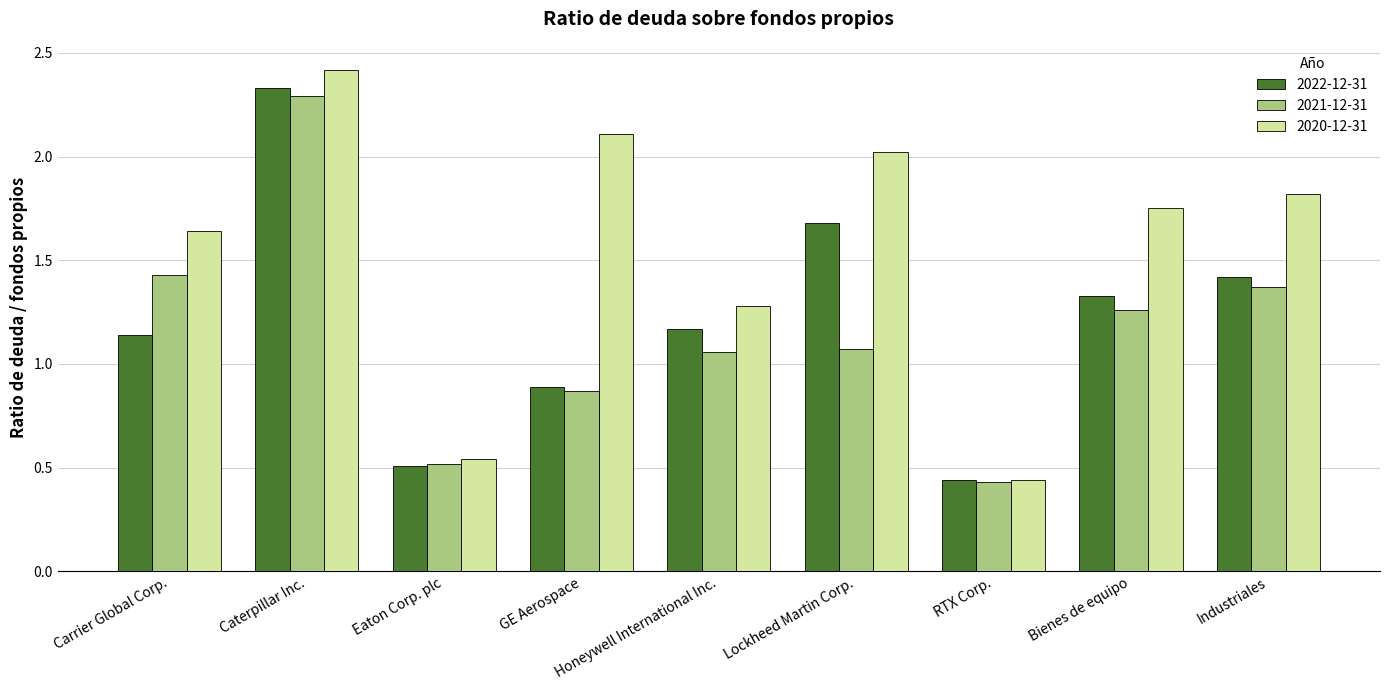

What are all the series names shown in the legend?

2022-12-31, 2021-12-31, 2020-12-31